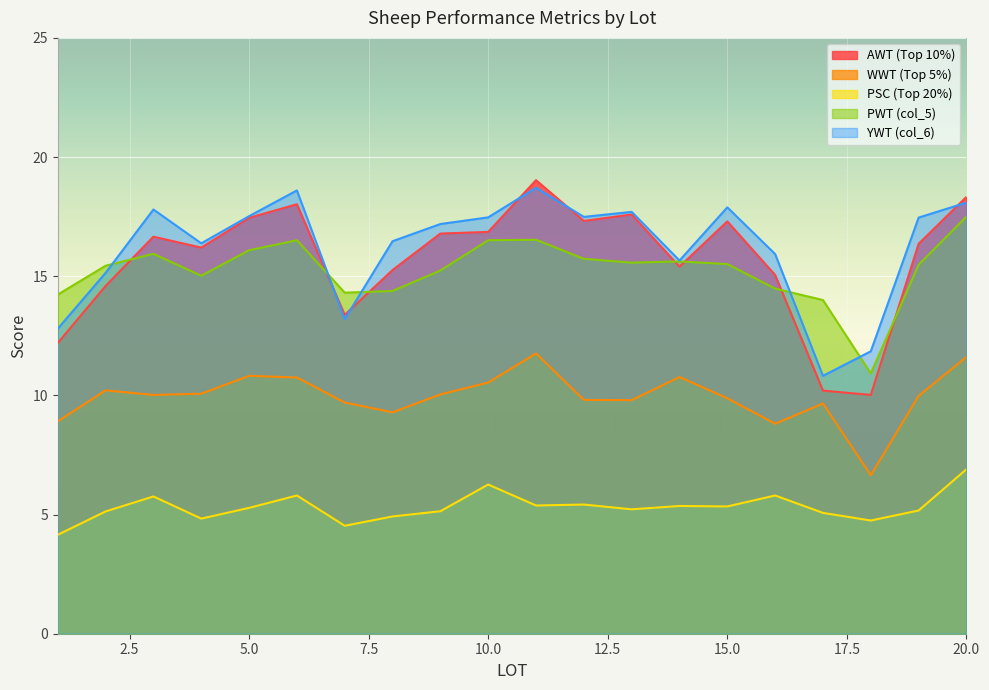

Reading left to right, extract all data points from this chart.

AWT (Top 10%): 12.2	14.6	16.7	16.2	17.4	18.0	13.4	15.3	16.8	16.9	19.0	17.3	17.6	15.4	17.3	15.1	10.2	10.0	16.4	18.3
WWT (Top 5%): 8.9	10.2	10.0	10.1	10.8	10.8	9.7	9.3	10.0	10.5	11.8	9.8	9.8	10.8	9.9	8.8	9.7	6.7	10.0	11.6
PSC (Top 20%): 4.2	5.1	5.8	4.8	5.3	5.8	4.5	4.9	5.1	6.3	5.4	5.4	5.2	5.4	5.3	5.8	5.1	4.8	5.2	6.9
PWT (col_5): 14.2	15.4	15.9	15.0	16.1	16.5	14.3	14.4	15.2	16.5	16.5	15.7	15.6	15.6	15.5	14.5	14.0	10.9	15.5	17.5
YWT (col_6): 12.8	15.1	17.8	16.4	17.5	18.6	13.2	16.5	17.2	17.5	18.7	17.5	17.7	15.7	17.9	15.9	10.8	11.8	17.5	18.1